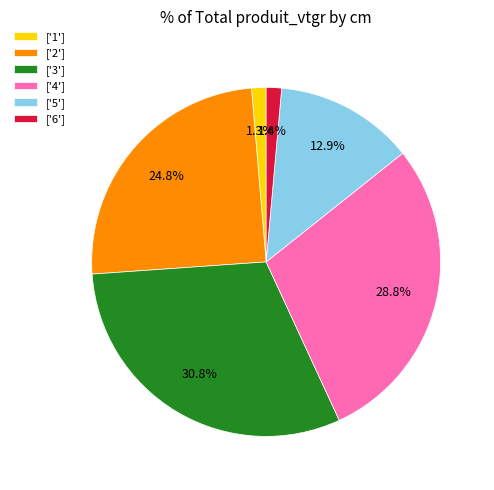

Which has a higher value, ['1'] or ['5']?

['5']